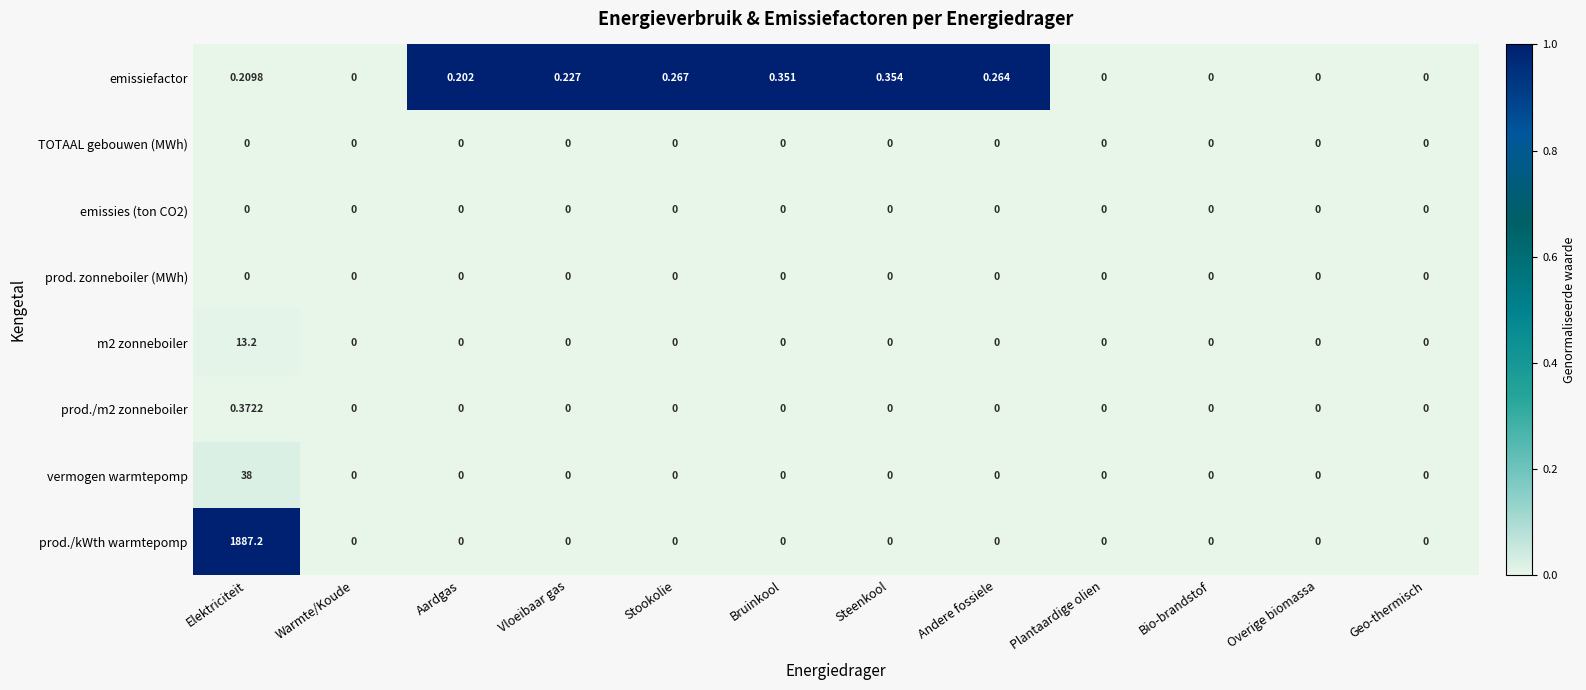

At which category is the sum across all series the highest?

Elektriciteit